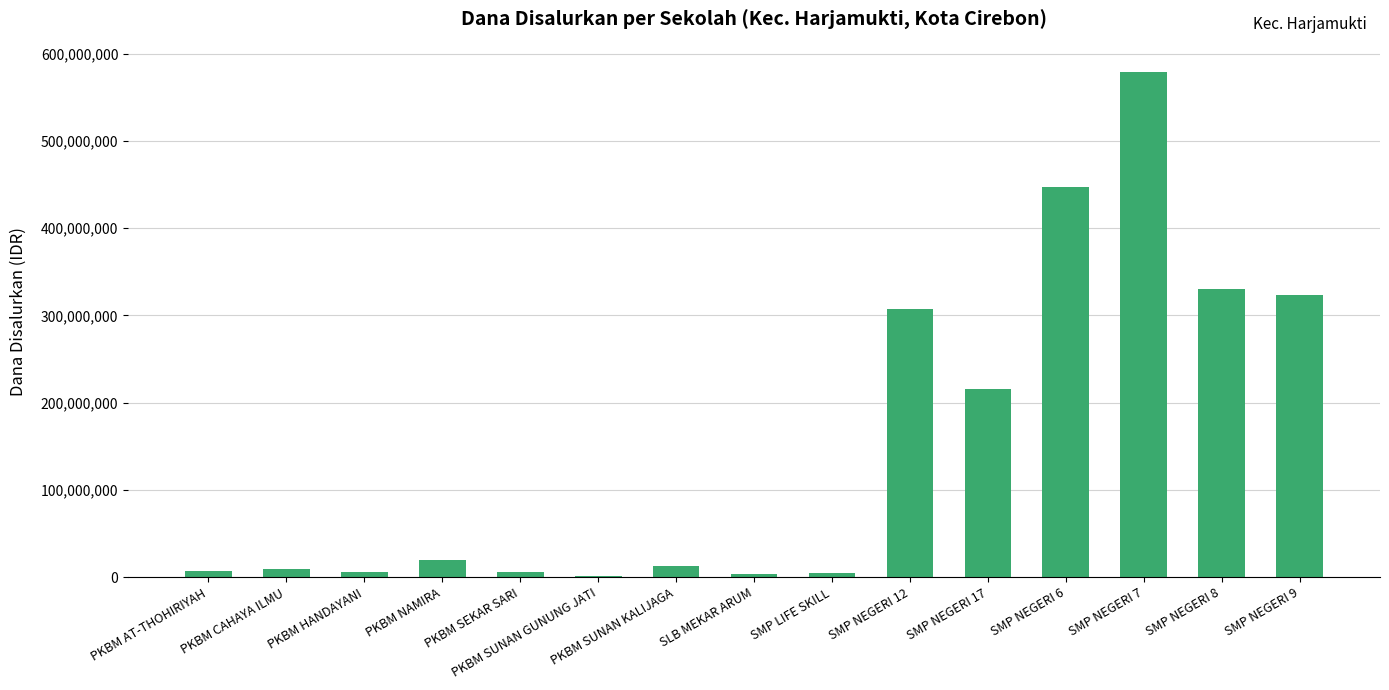

What value does the data have at SMP LIFE SKILL, to the nearest 10?

5250000